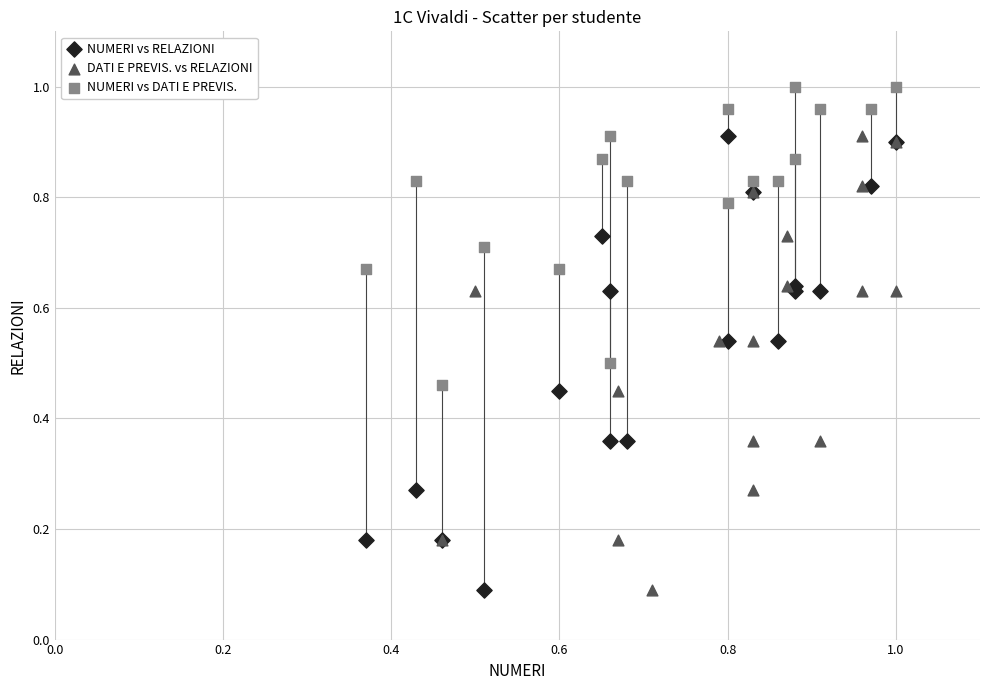

Which series contains the highest Y value?

NUMERI vs DATI E PREVIS.